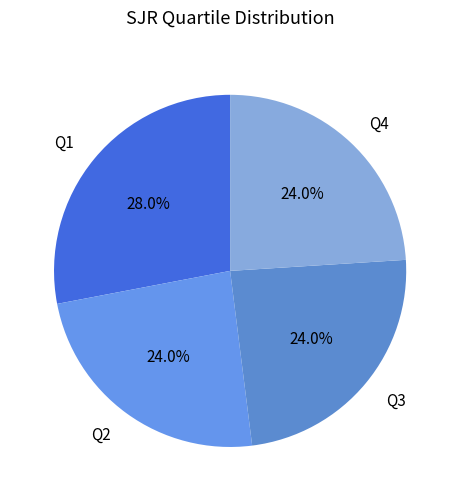

Which slice is the largest?

Q1